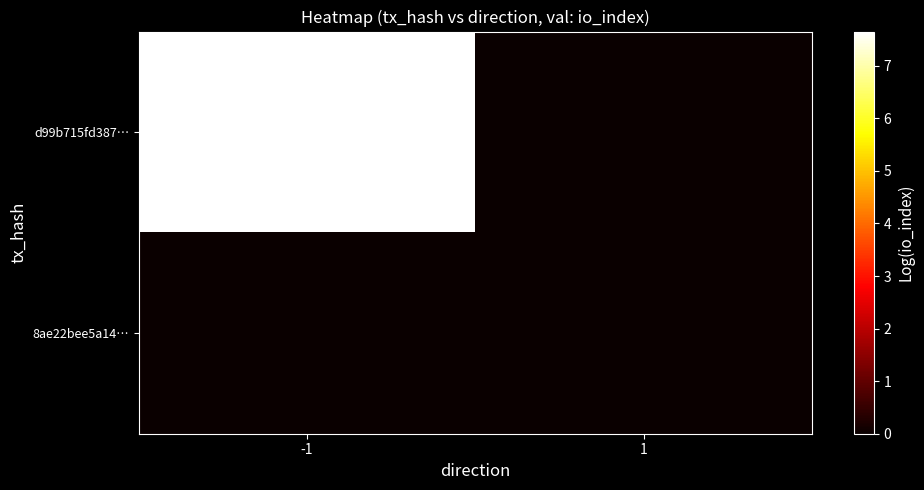

At which category is the sum across all series the highest?

-1